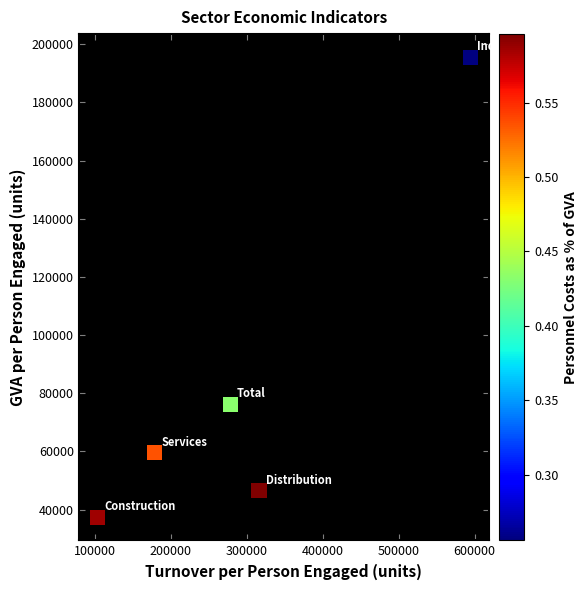

What Y value in the scatter plot is closest to 116432?

76177